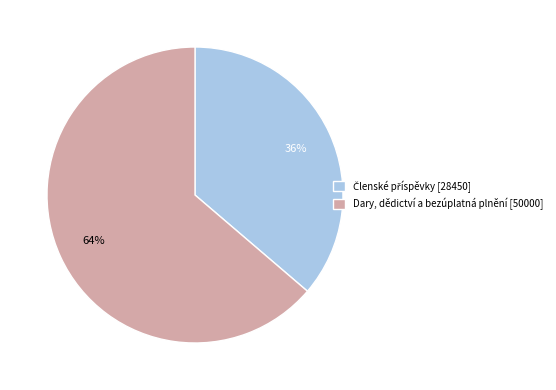

Is there any slice that represents more than half of the pie?

Yes